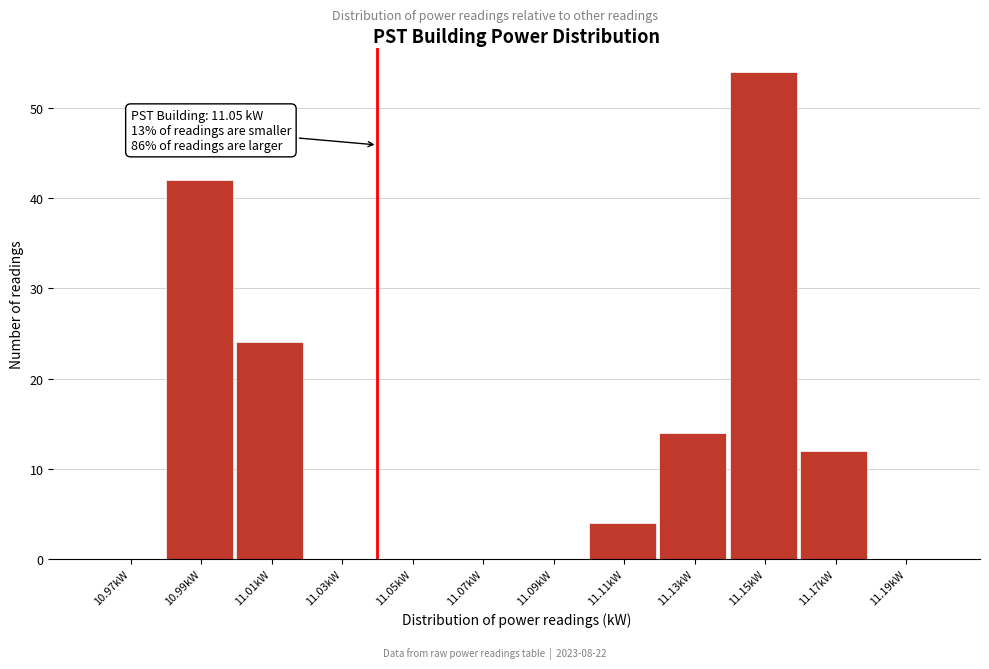

Reading left to right, list all the values displayed in this chart.

10.97kW=0	10.99kW=42	11.01kW=24	11.03kW=0	11.05kW=0	11.07kW=0	11.09kW=0	11.11kW=4	11.13kW=14	11.15kW=54	11.17kW=12	11.19kW=0